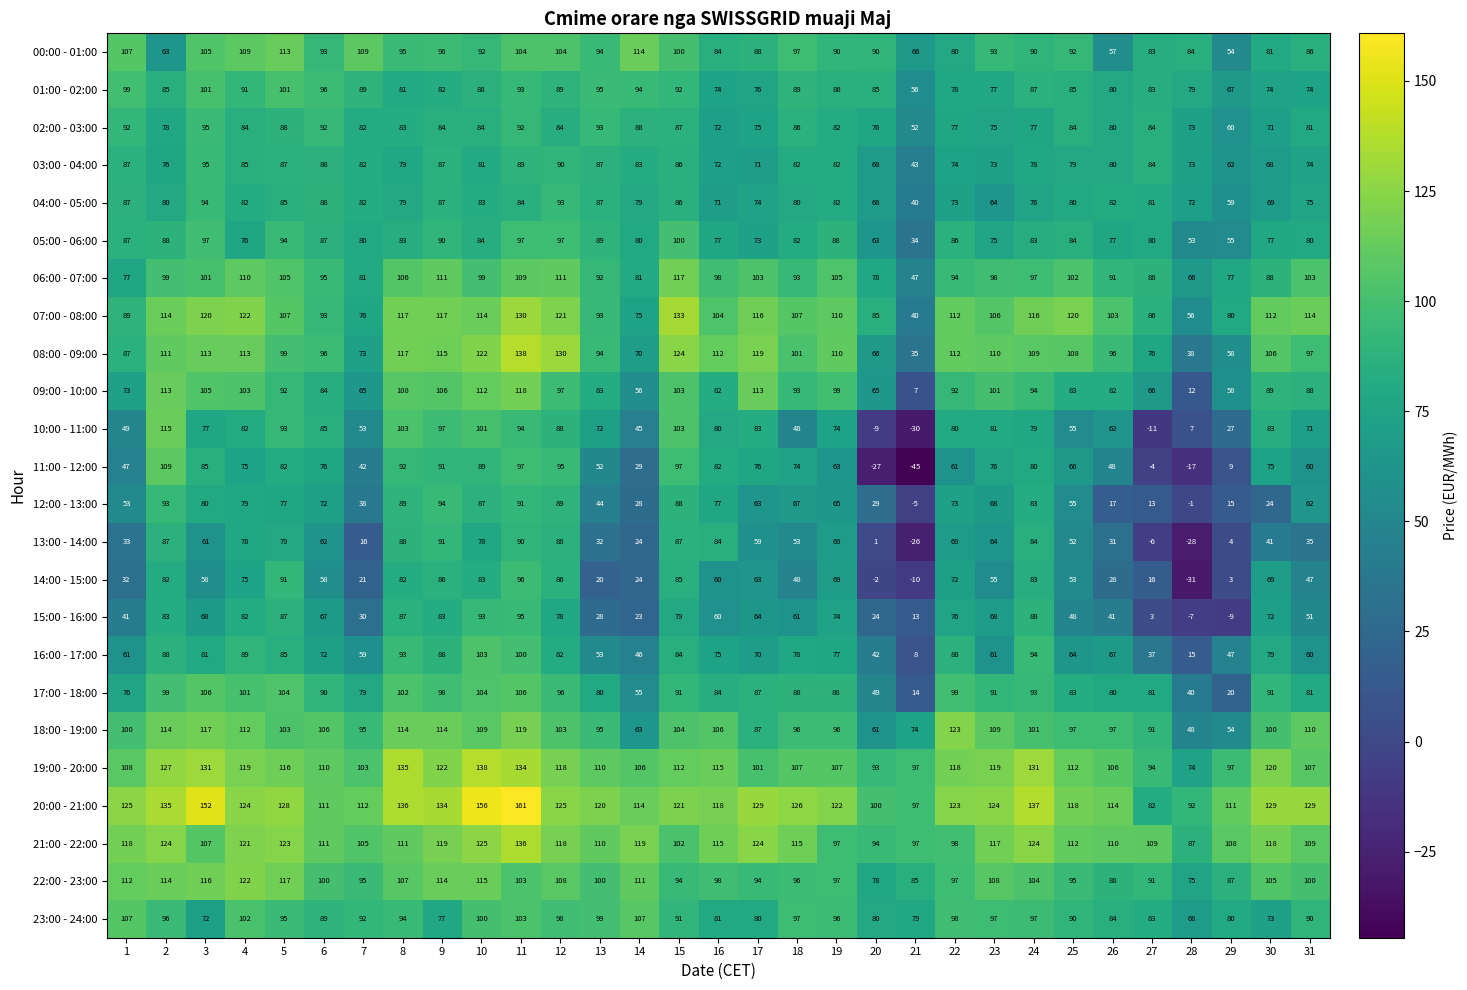

How many data points in 04:00 - 05:00 are less than 80?

13